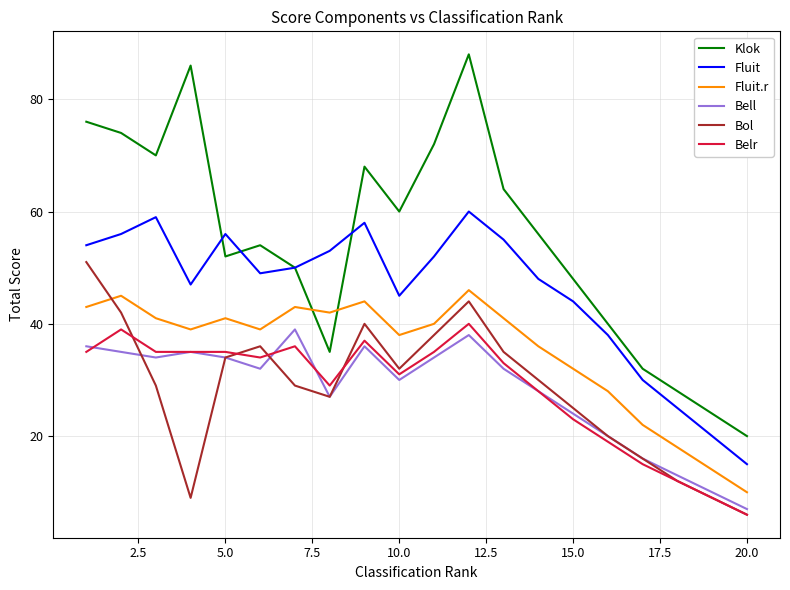

Which series has the largest range (max minus min)?

Klok